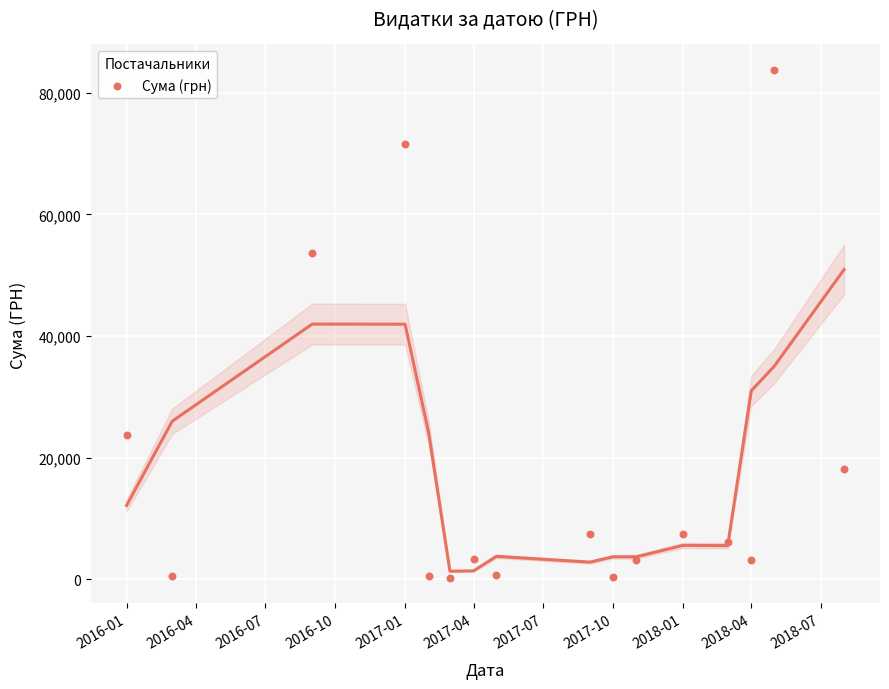

What Y value in the scatter plot is closest to 41972?

53700.0